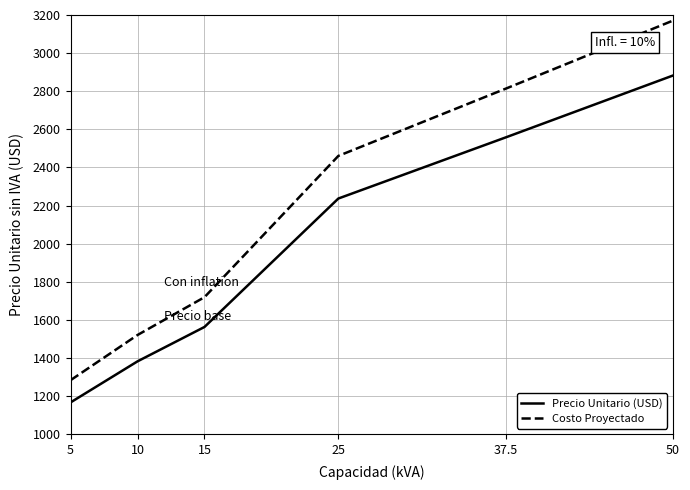

True or false: Costo Proyectado and Precio Unitario (USD) intersect in this chart.

False